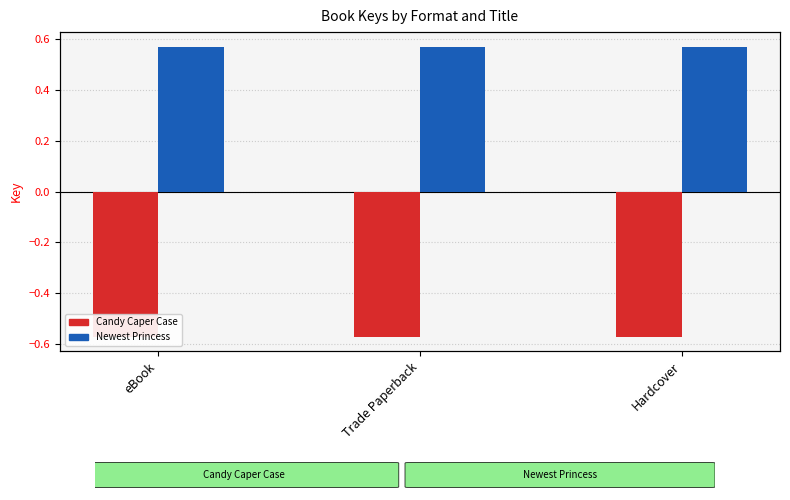

How many distinct data groups are displayed?

2